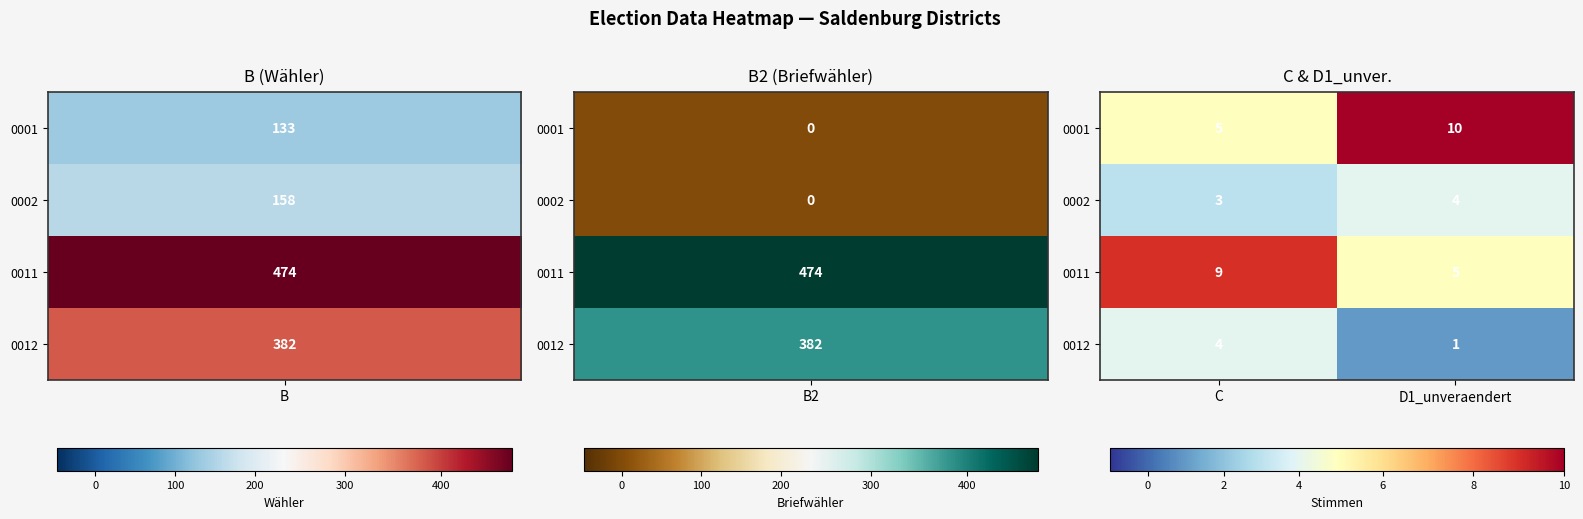

How many distinct data groups are displayed?

4